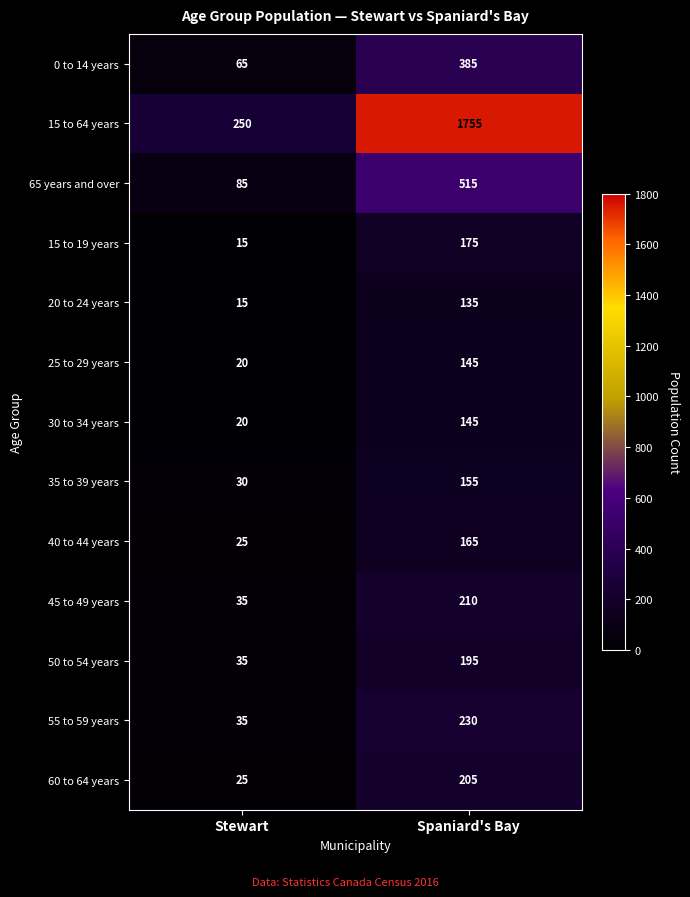

How many data points does each series have?

2